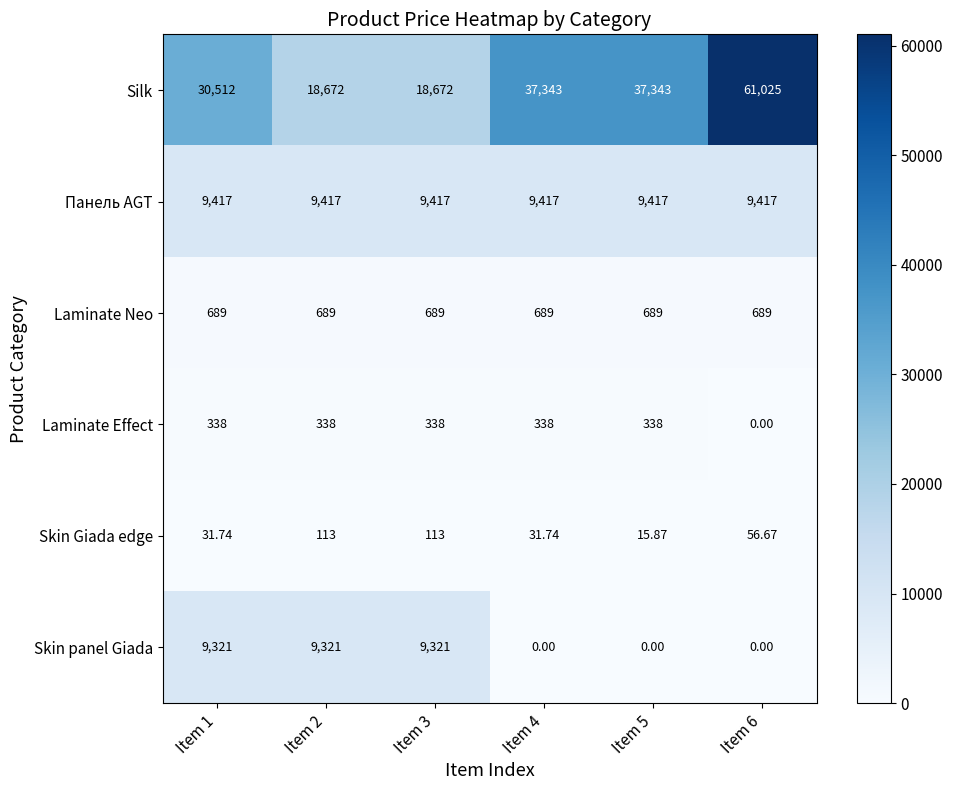

Is the value of Skin panel Giada at Item 1 greater than the value of Laminate Neo at Item 6?

Yes